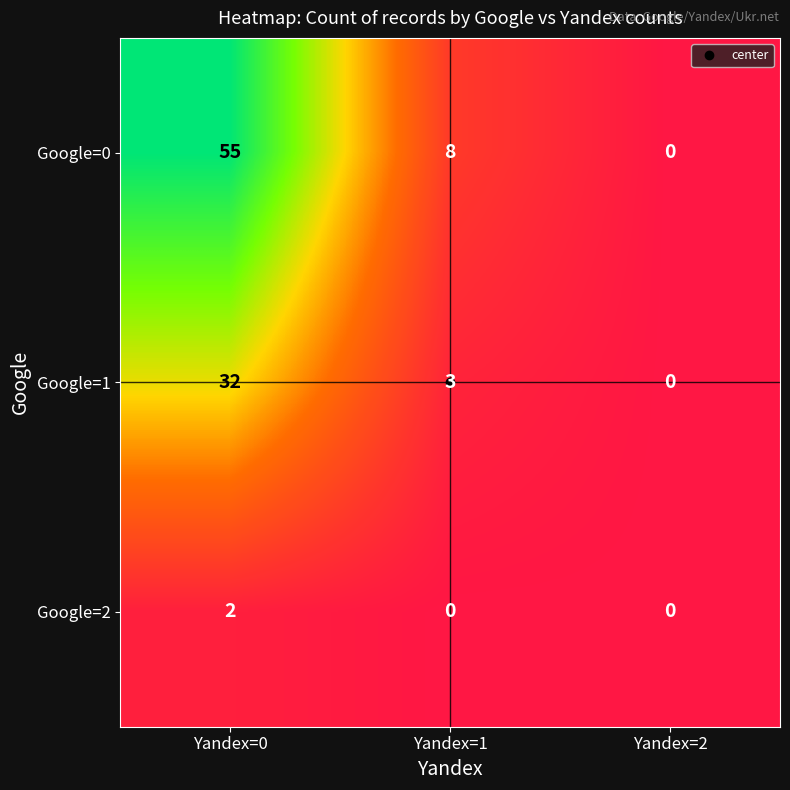

Which series has the largest total across all categories?

Google=0